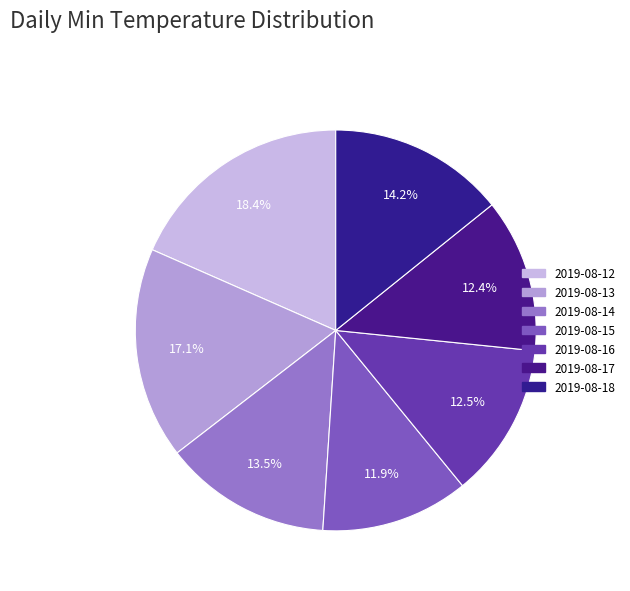

To the nearest percent, what portion does 2019-08-12 represent?

18%